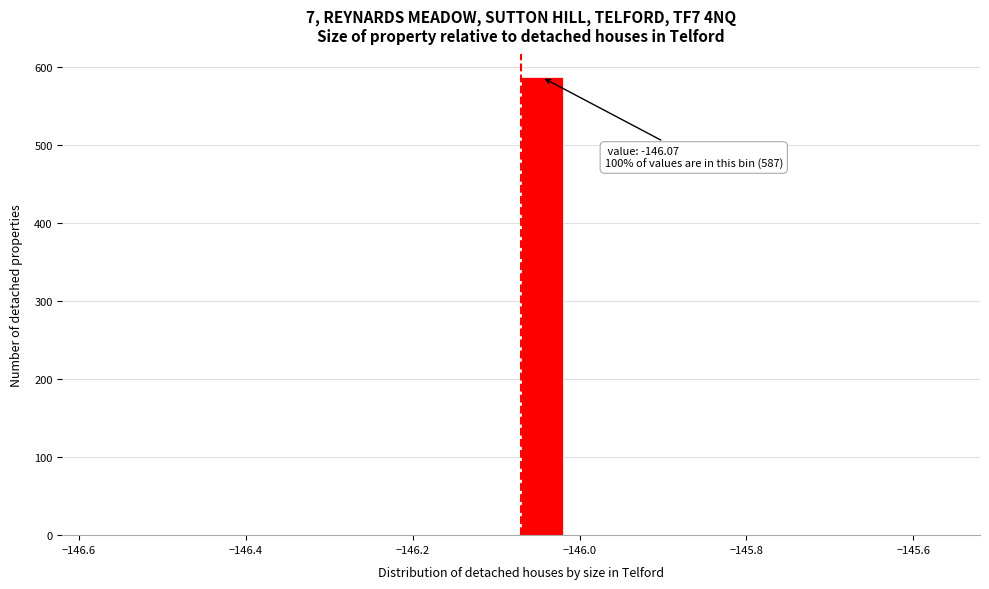

Around what value on the x-axis is the tallest bar? Give the approximate position of its centre, as read against the axis.

-146.04